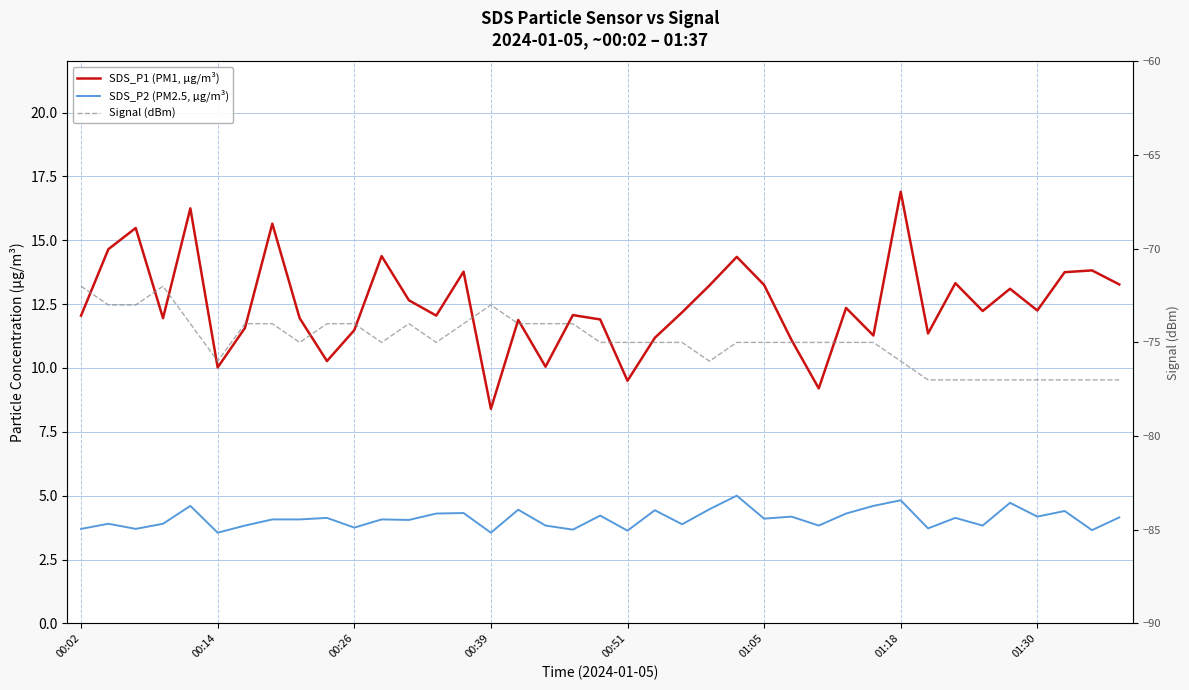

What is the greatest value displayed?

16.9